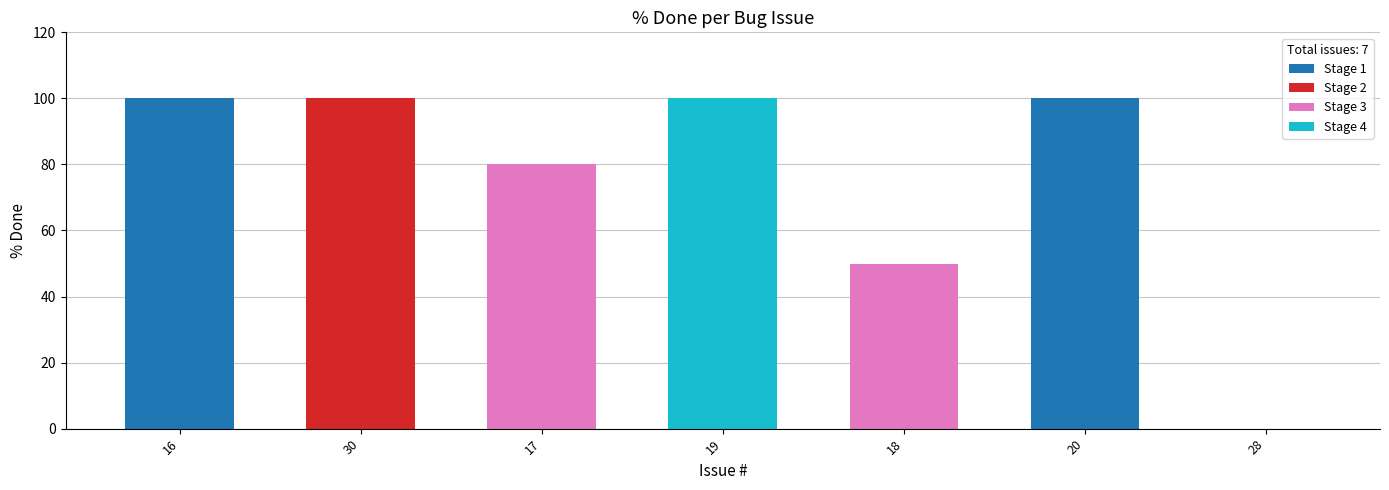

What is the average value?

76